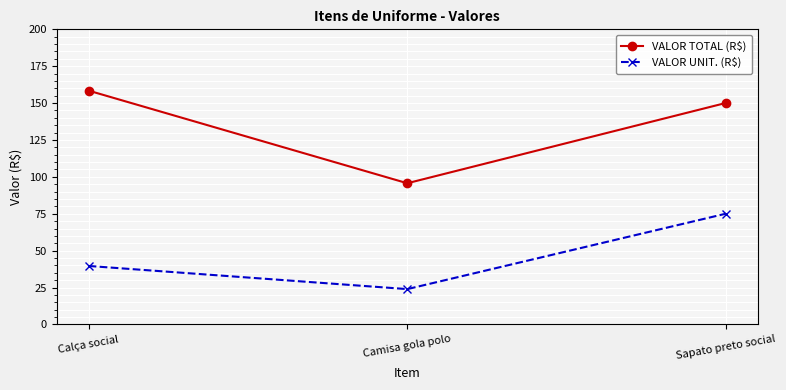

What are all the series names shown in the legend?

VALOR TOTAL (R$), VALOR UNIT. (R$)